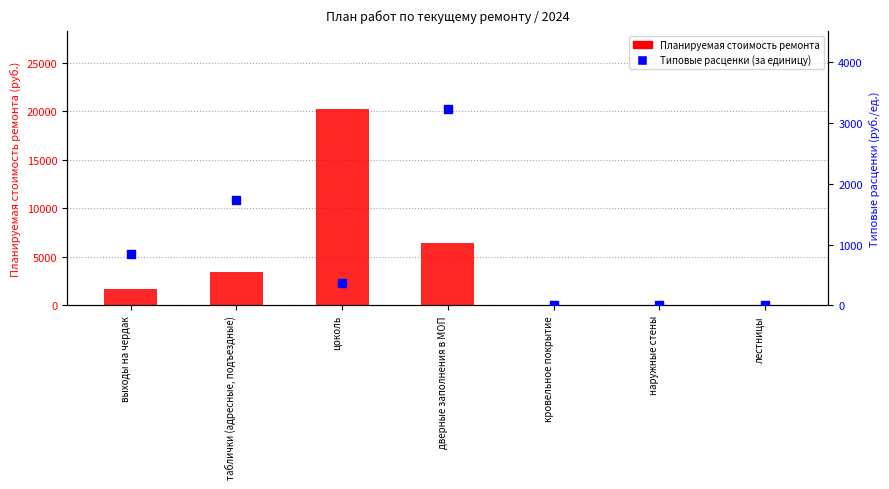

At how many categories does at least one series exceed 15690?

1